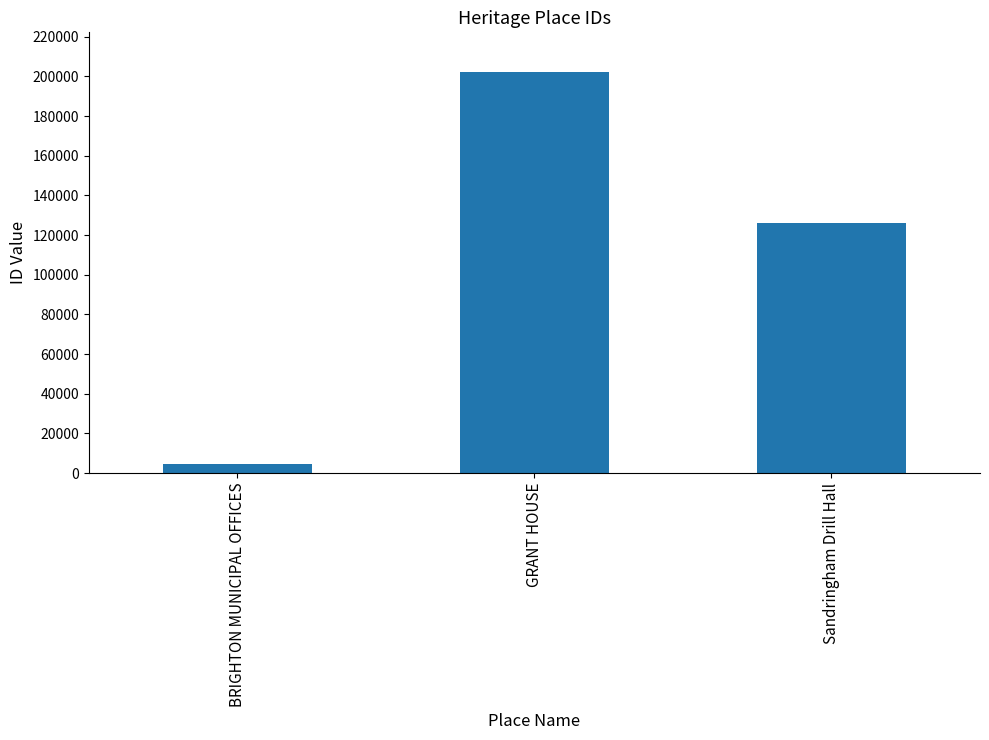

The chart shows a value of 202036 at GRANT HOUSE. True or false?

True